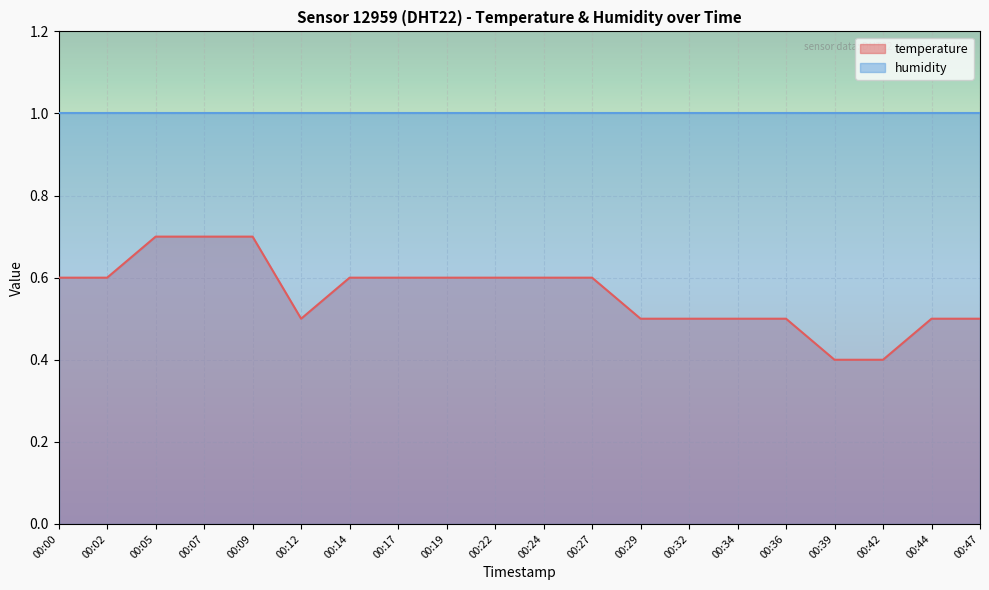

List the labels in order of value, smallest first.

00:39, 00:42, 00:12, 00:29, 00:32, 00:34, 00:36, 00:44, 00:47, 00:00, 00:02, 00:14, 00:17, 00:19, 00:22, 00:24, 00:27, 00:05, 00:07, 00:09